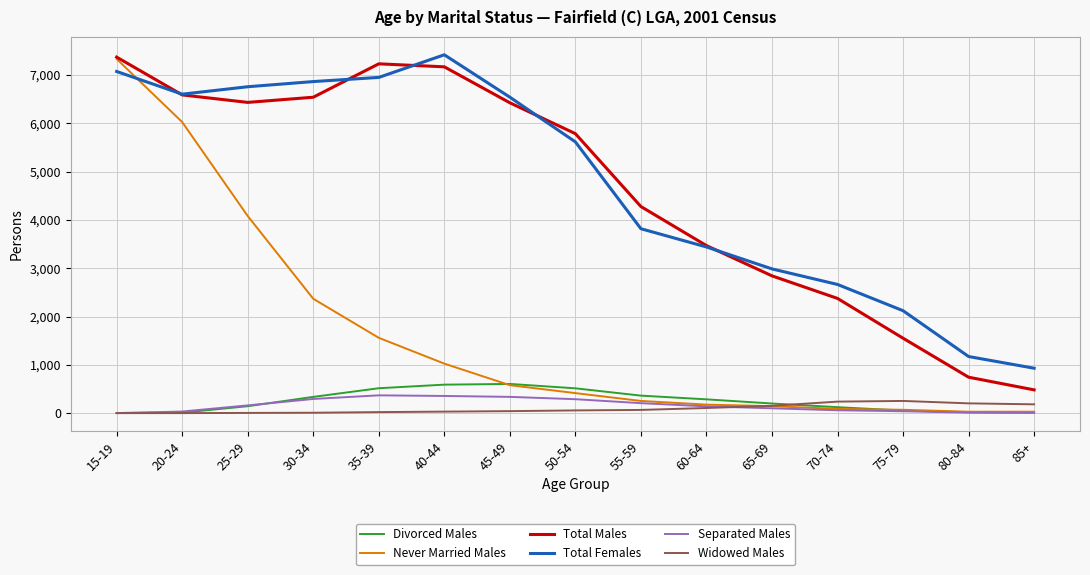

True or false: Never Married Males and Divorced Males intersect in this chart.

True